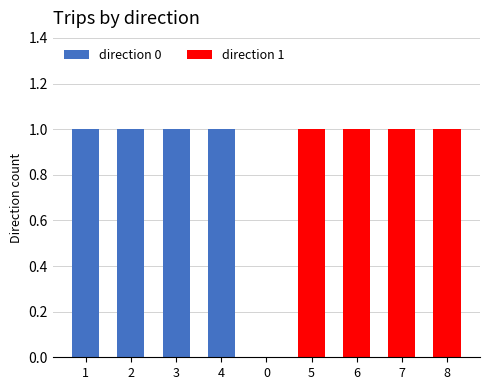

The direction 0 series shows 0 at 5. True or false?

True